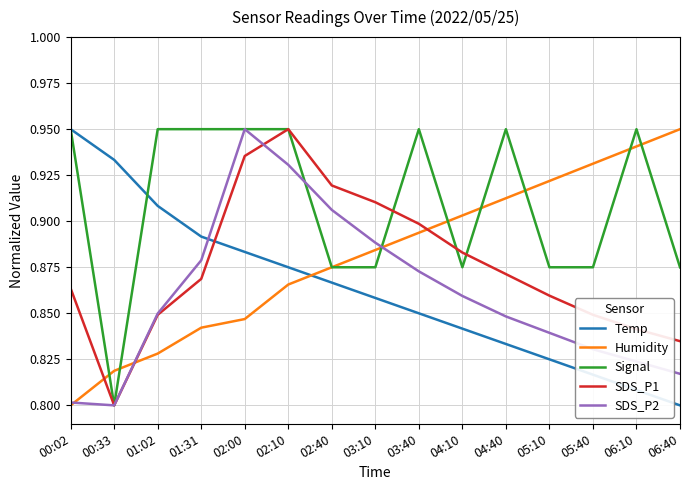

True or false: Temp has more than 2 interior local peaks.

False